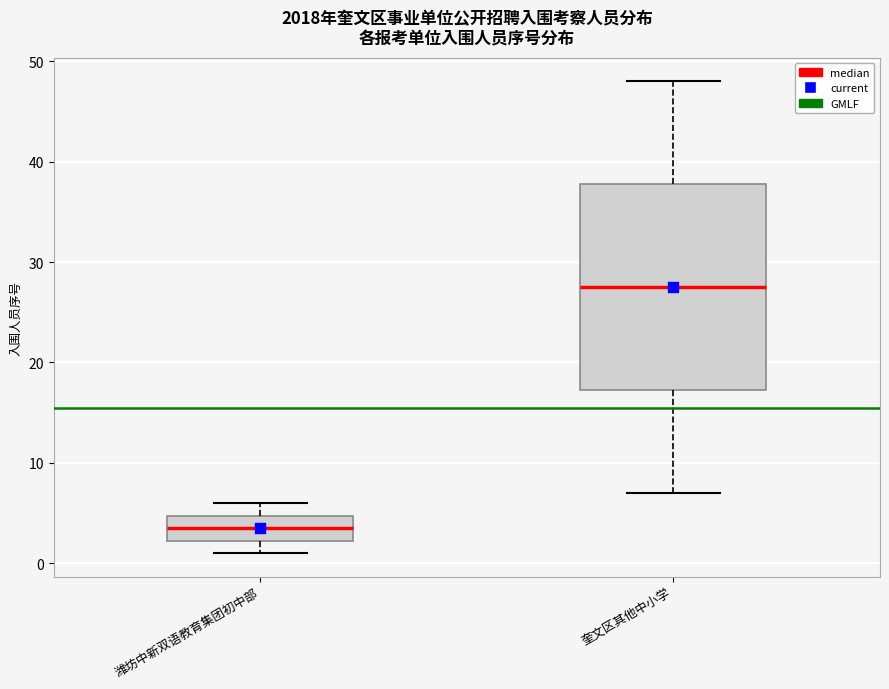

Comparing the boxes themselves (not the whiskers), which one is the tallest?

奎文区其他中小学